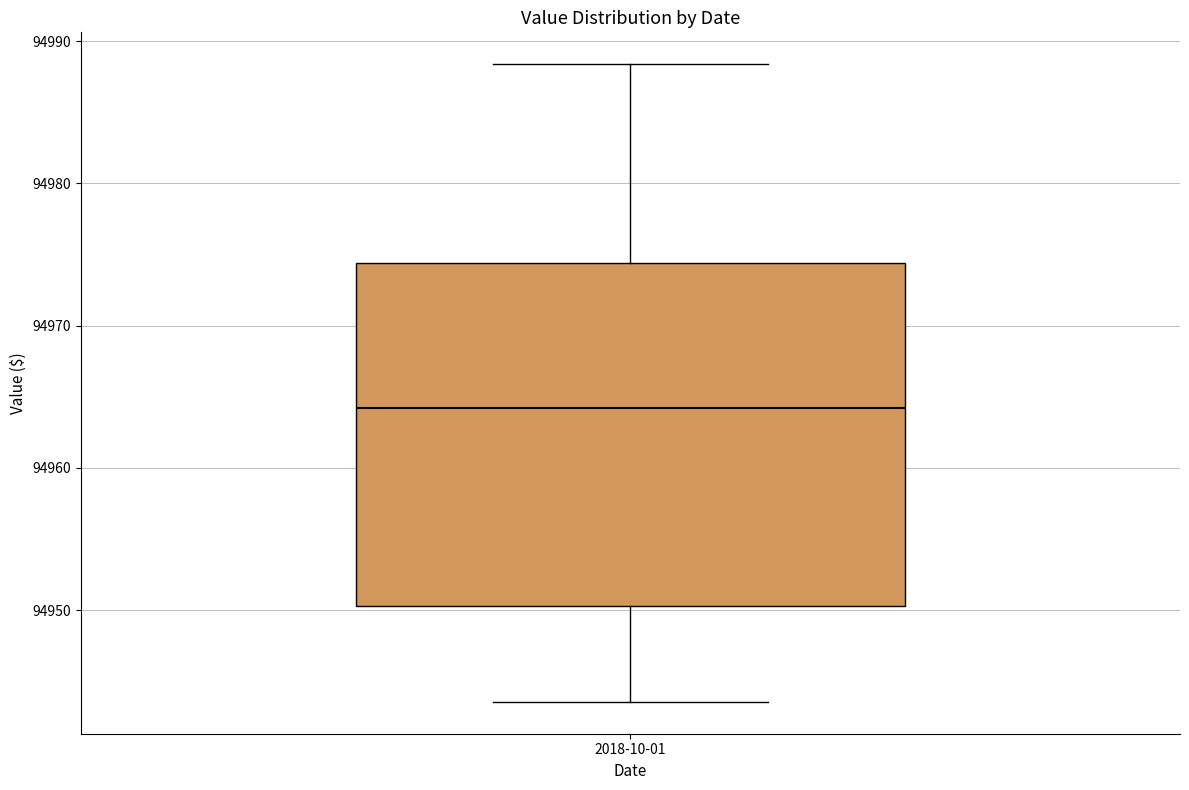

Where does the upper whisker of the box for 2018-10-01 end on the y-axis? The values are not printed on the chart, so give them approximately, as read against the axis.

94988